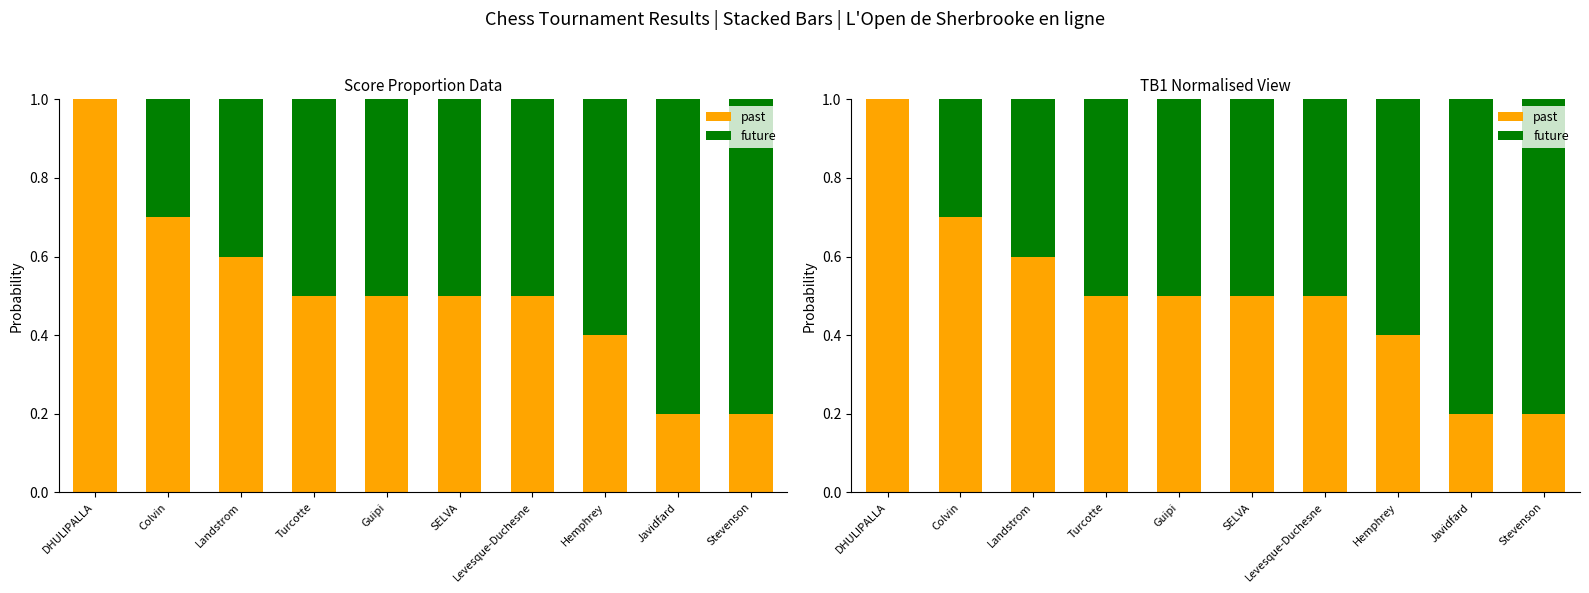

List the labels in order of future value, largest first.

Javidfard, Stevenson, Hemphrey, Turcotte, Guipi, SELVA, Levesque-Duchesne, Landstrom, Colvin, DHULIPALLA